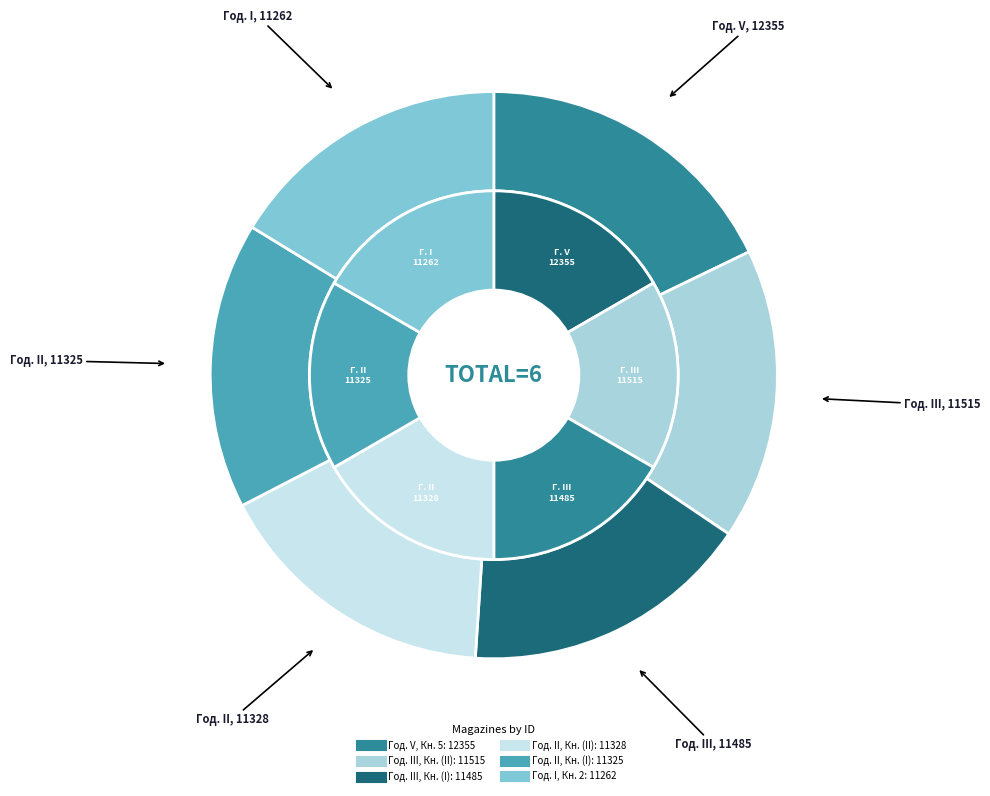

Rank the categories by value from lowest to highest.

Год. I, Кн. 2, Год. II, Кн. (I), Год. II, Кн. (II), Год. III, Кн. (I), Год. III, Кн. (II), Год. V, Кн. 5